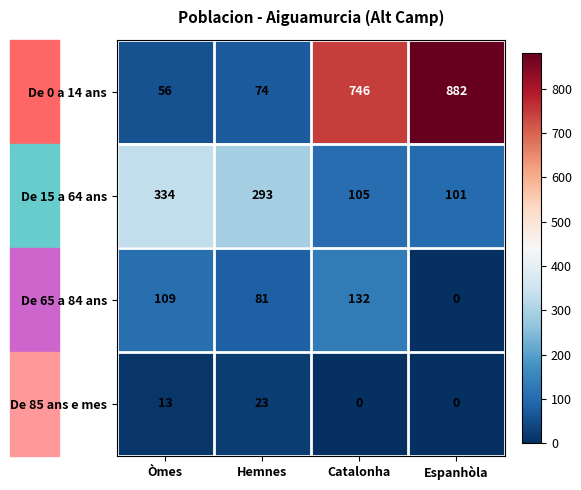

At which label does De 15 a 64 ans first exceed 293?

Òmes